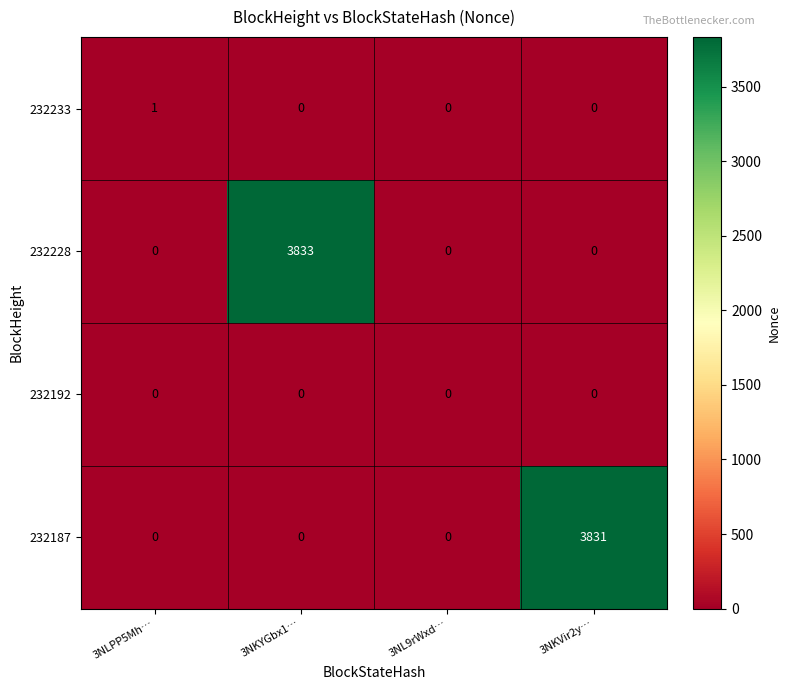

At which category does the chart reach its peak across all series?

3NKYGbx1…